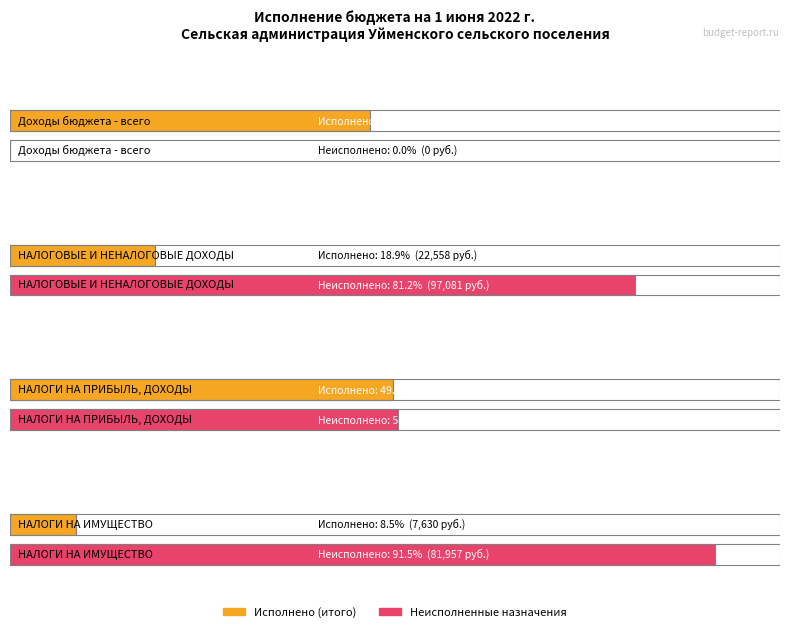

Reading right to left, extract all data points from this chart.

Утвержденные бюджетные назначения: НАЛОГИ НА ИМУЩЕСТВО=89550.0	НАЛОГИ НА ПРИБЫЛЬ, ДОХОДЫ=30000.0	НАЛОГОВЫЕ И НЕНАЛОГОВЫЕ ДОХОДЫ=119550.0	Доходы бюджета - всего=2871954.0
Исполнено (итого): НАЛОГИ НА ИМУЩЕСТВО=7629.9	НАЛОГИ НА ПРИБЫЛЬ, ДОХОДЫ=14927.7	НАЛОГОВЫЕ И НЕНАЛОГОВЫЕ ДОХОДЫ=22557.5	Доходы бюджета - всего=1342090.3
Неисполненные назначения: НАЛОГИ НА ИМУЩЕСТВО=81956.6	НАЛОГИ НА ПРИБЫЛЬ, ДОХОДЫ=15124.2	НАЛОГОВЫЕ И НЕНАЛОГОВЫЕ ДОХОДЫ=97080.8	Доходы бюджета - всего=0.0